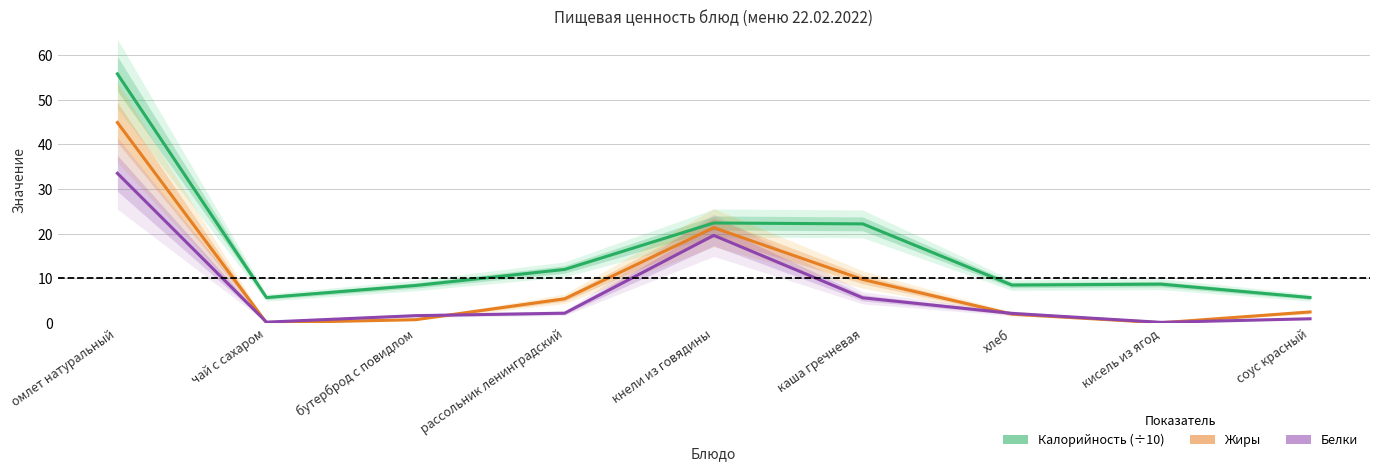

True or false: Калорийность (÷10) has a value of 14.5 at каша гречневая.

False